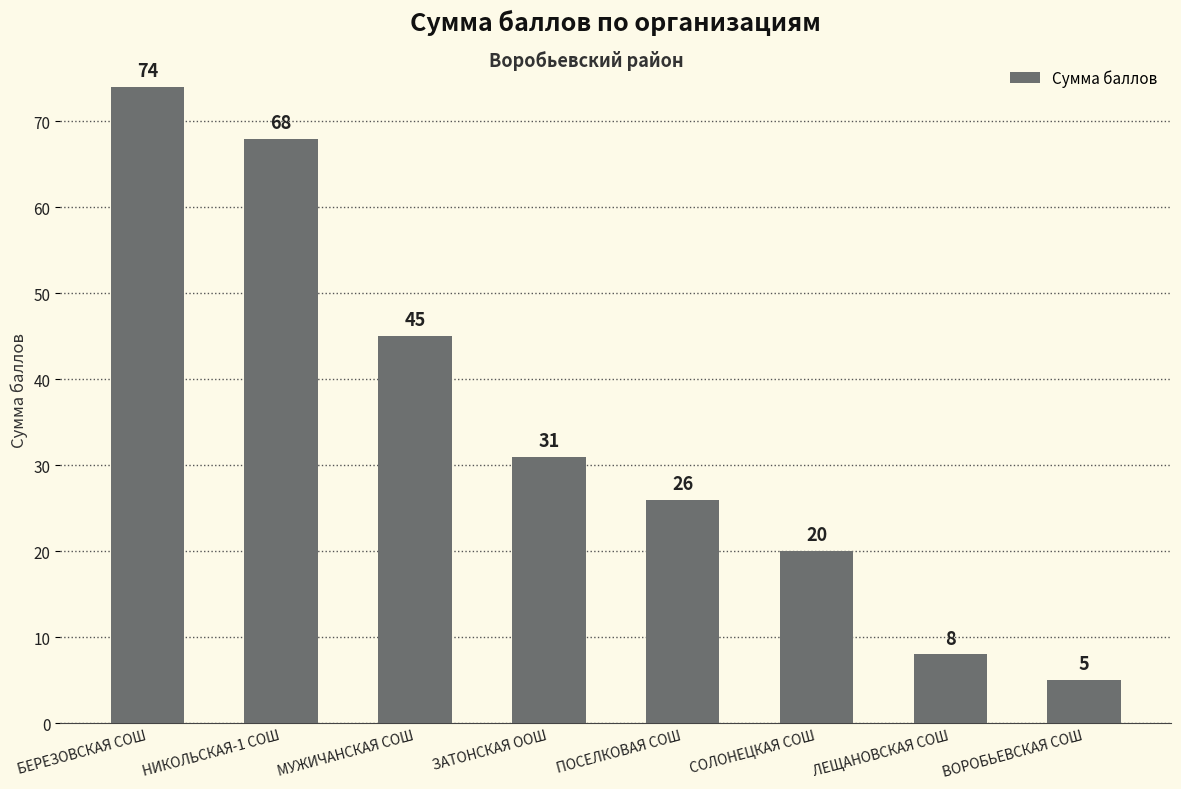

Is it true that the value at ЗАТОНСКАЯ ООШ is 20?

False